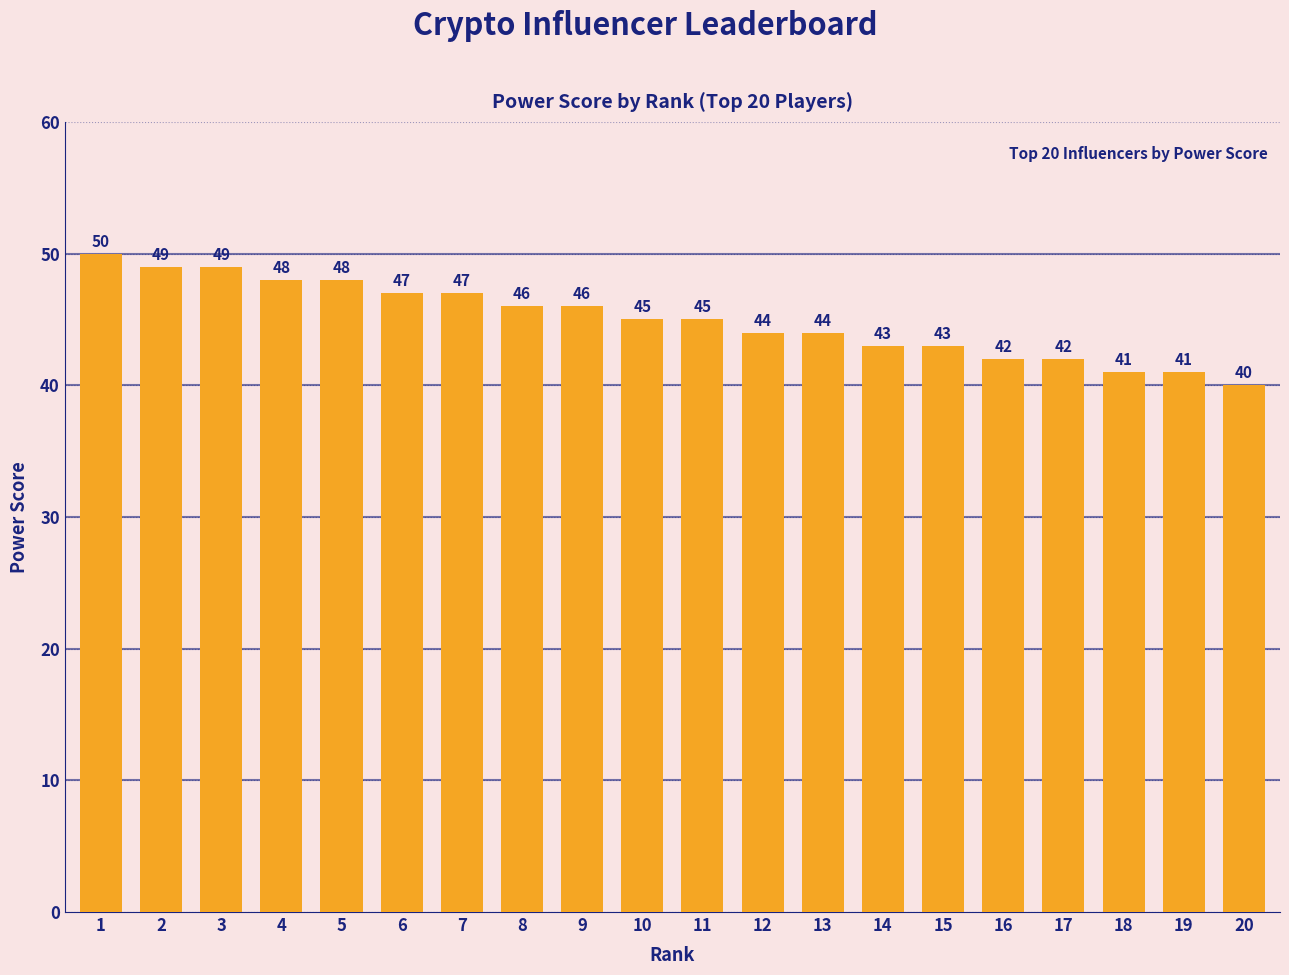

Reading left to right, list all the values displayed in this chart.

1=50	2=49	3=49	4=48	5=48	6=47	7=47	8=46	9=46	10=45	11=45	12=44	13=44	14=43	15=43	16=42	17=42	18=41	19=41	20=40